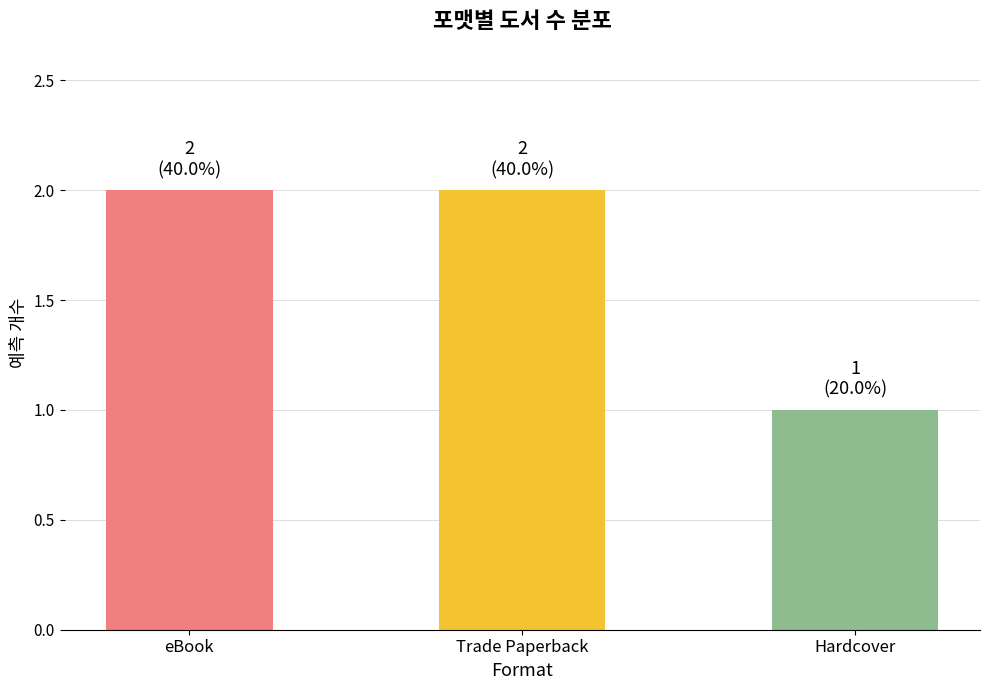

True or false: the data shows 1 at Hardcover.

True